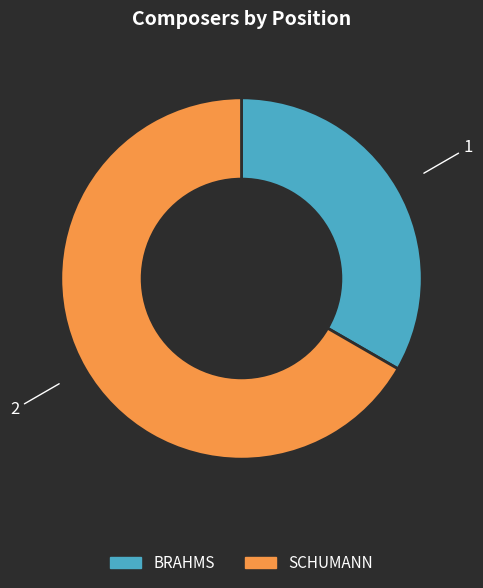

Combined, do BRAHMS and SCHUMANN account for over 50%?

Yes